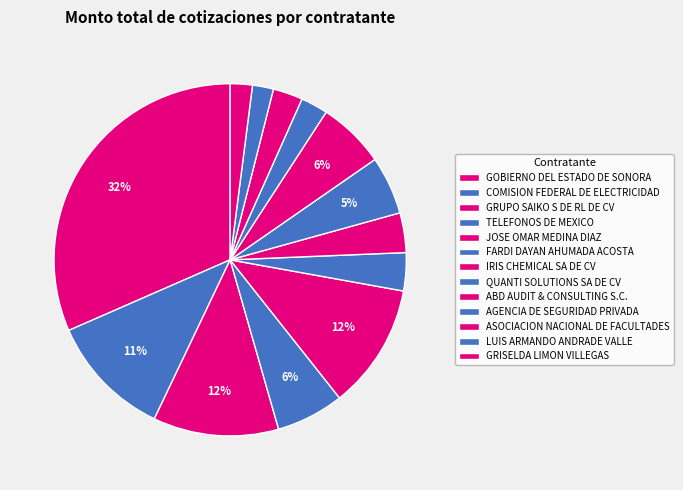

To the nearest percent, what is the difference between the largest and smallest slice percentages?

30%